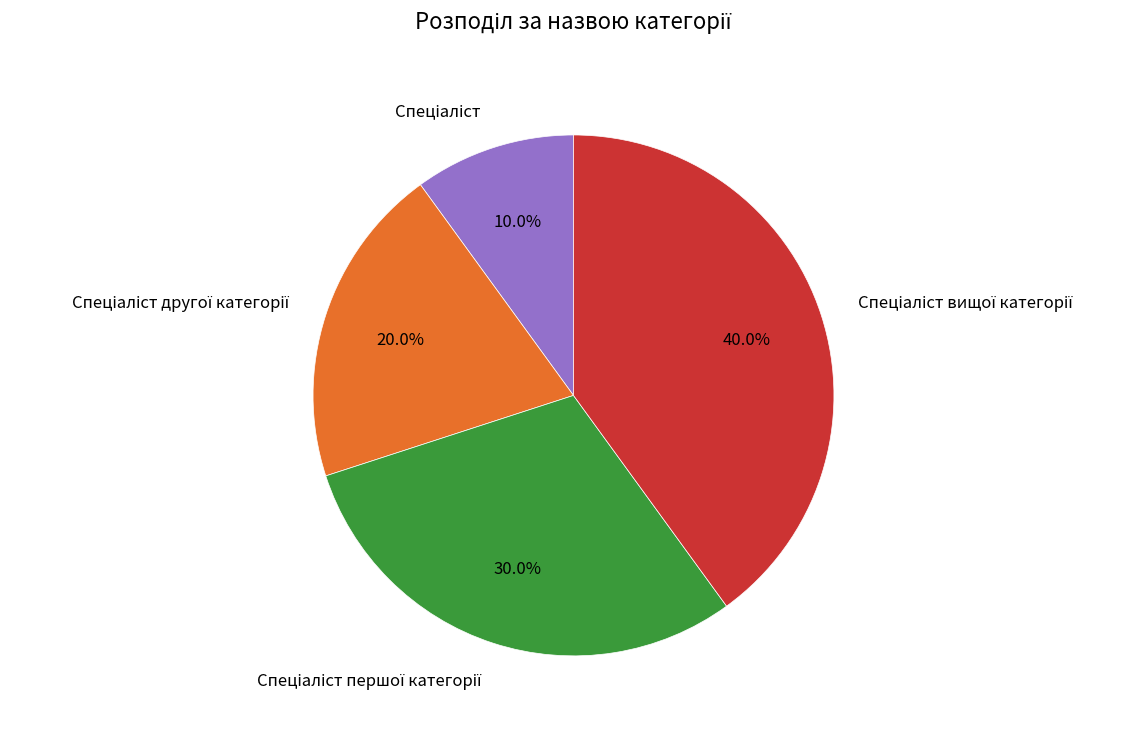

Does any single category account for the majority?

No